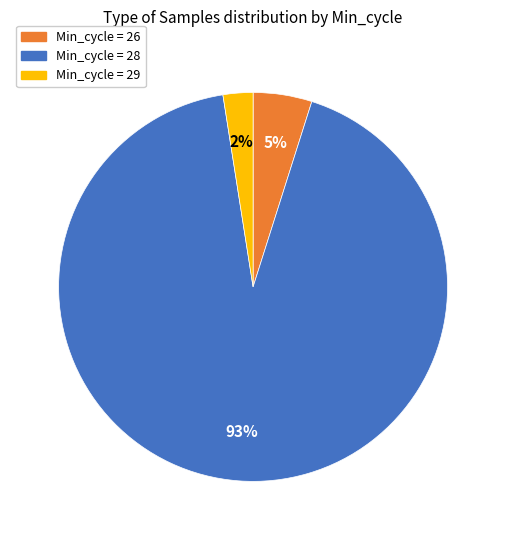

Is Min_cycle = 28 the majority of the pie?

Yes